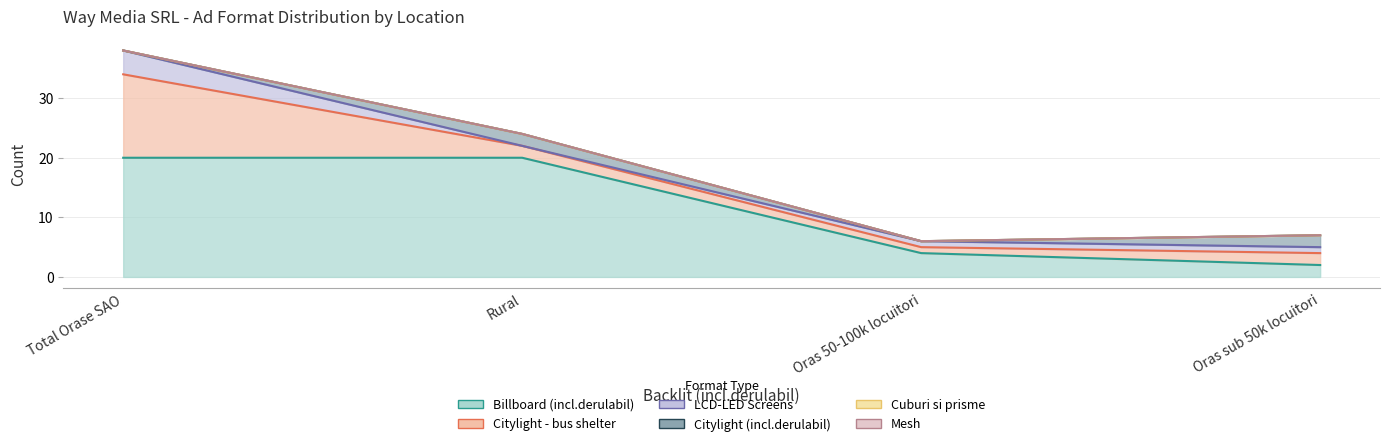

True or false: Cuburi si prisme and Mesh intersect in this chart.

False